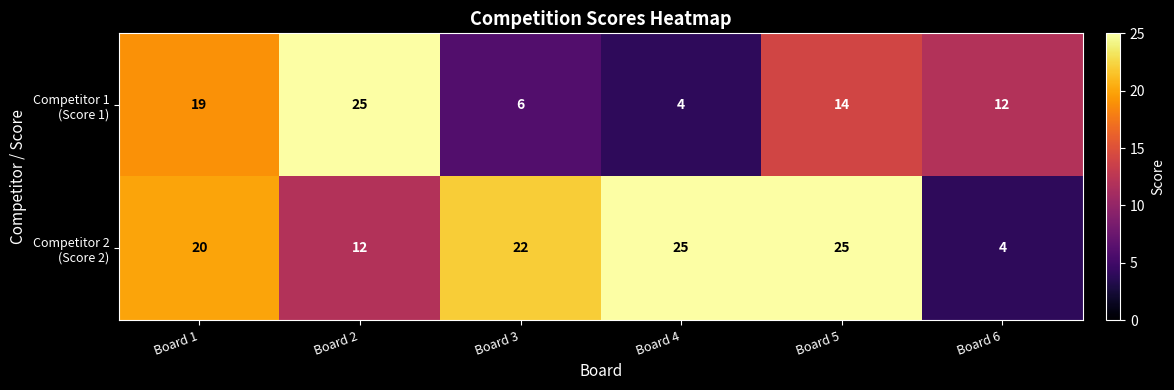

What is the difference between the highest and lowest values at Board 4?

21